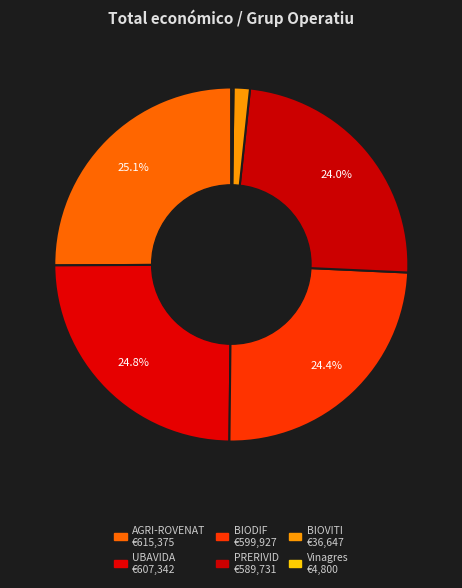

Is there a majority slice in this chart?

No